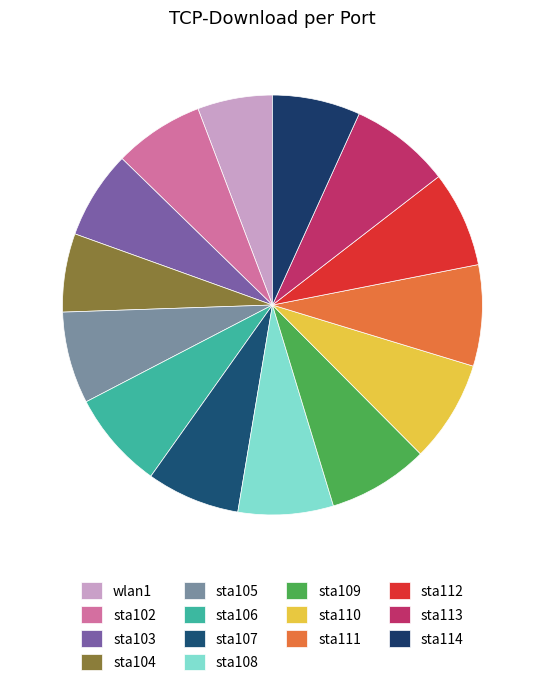

Count the number of slices in the pie.

14